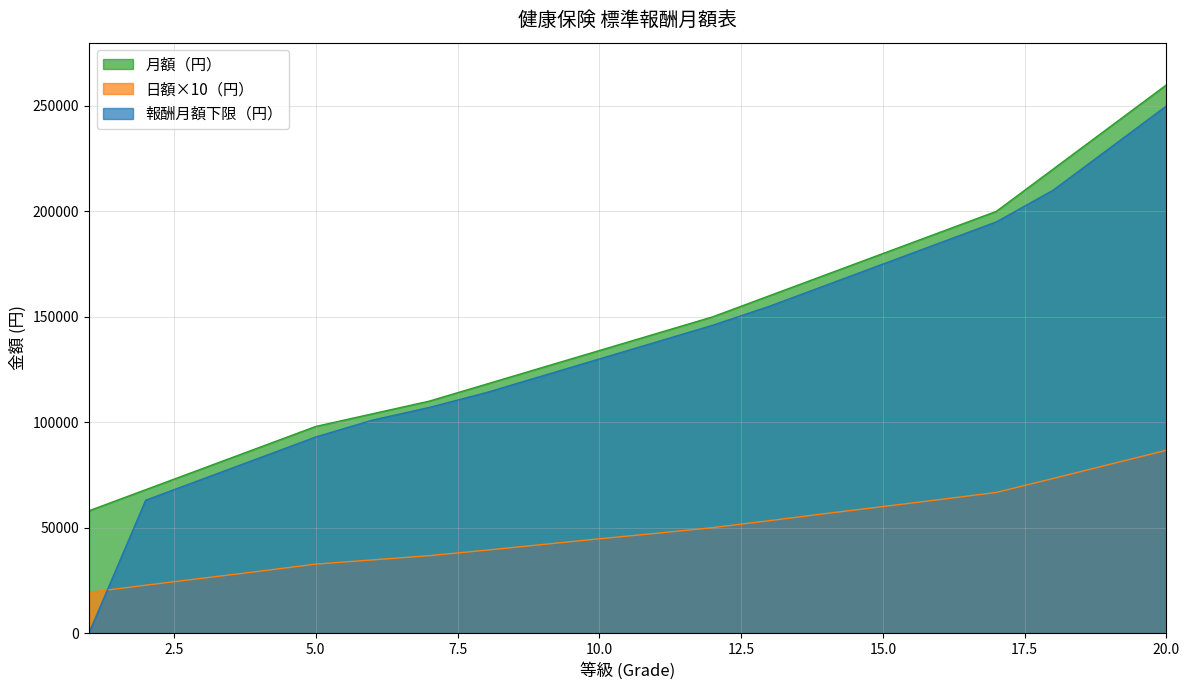

Is it true that 月額（円） equals 280565 at 16?

False